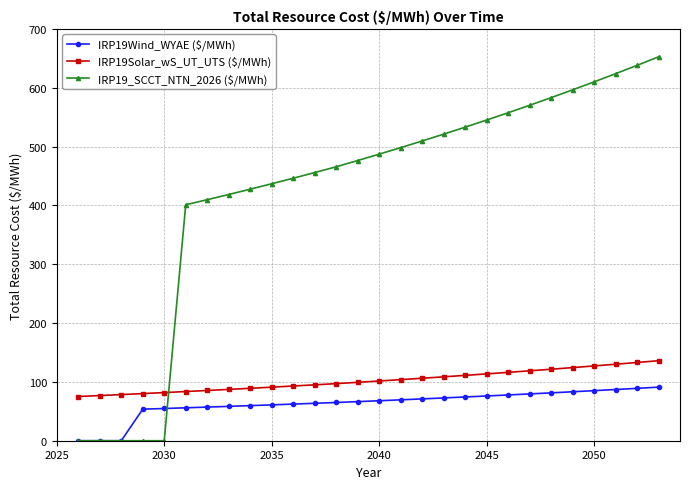

What are all the series names shown in the legend?

IRP19Wind_WYAE ($/MWh), IRP19Solar_wS_UT_UTS ($/MWh), IRP19_SCCT_NTN_2026 ($/MWh)